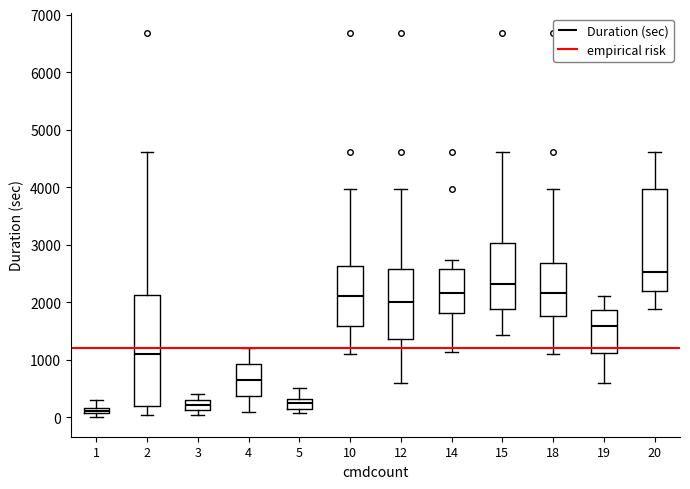

Where does the lower whisker of the box at x = 18 end on the y-axis? The values are not printed on the chart, so give them approximately, as read against the axis.

1100